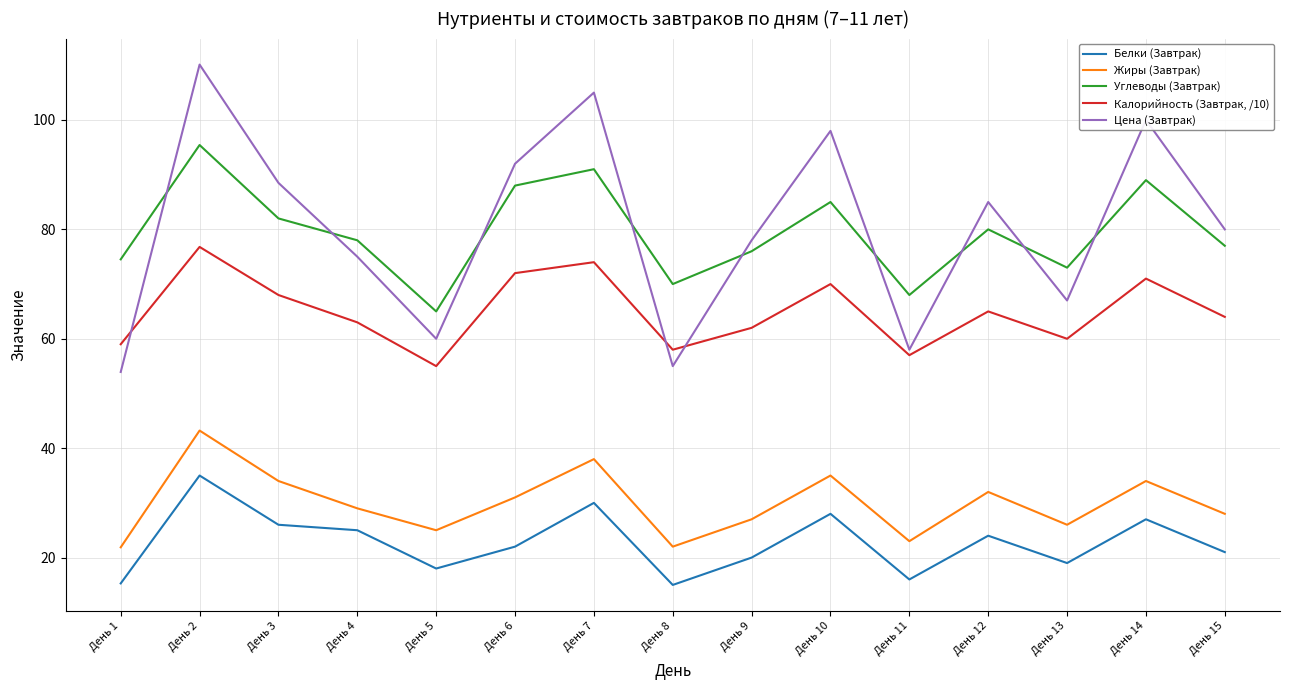

True or false: Жиры (Завтрак) and Углеводы (Завтрак) intersect in this chart.

False